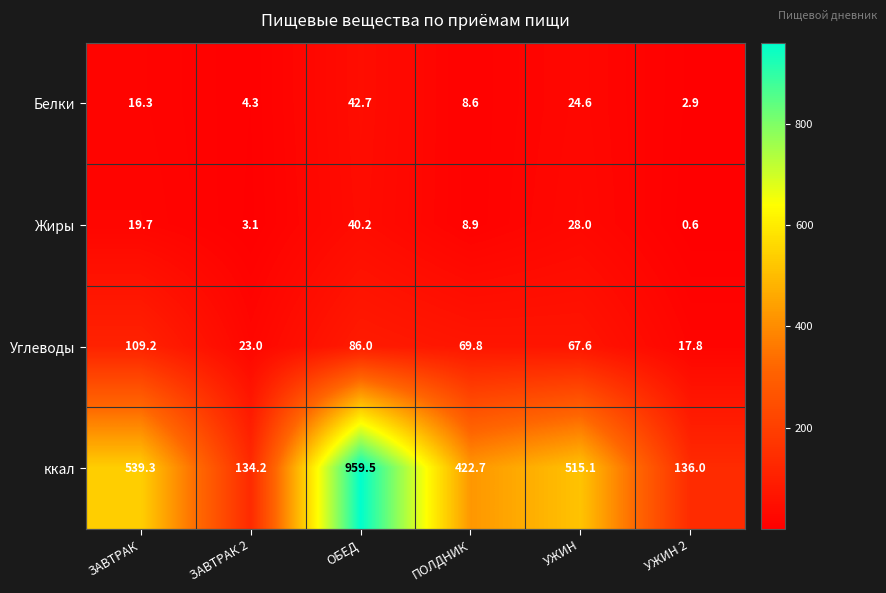

Which series has the largest total across all categories?

ккал